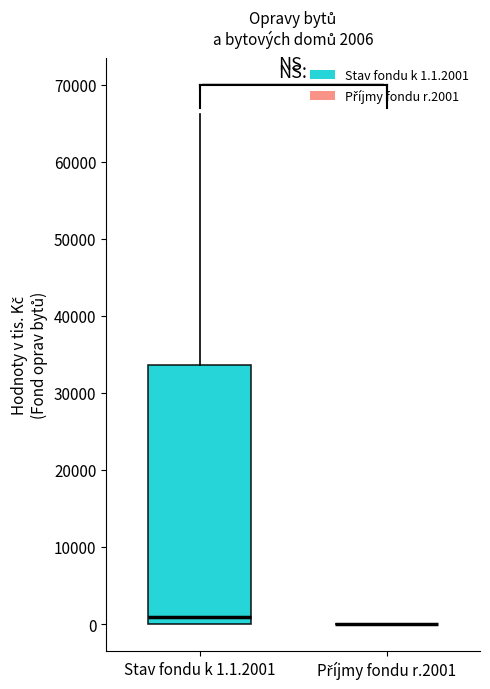

Which box is the tallest, from its lower edge to its upper edge?

Stav fondu k 1.1.2001